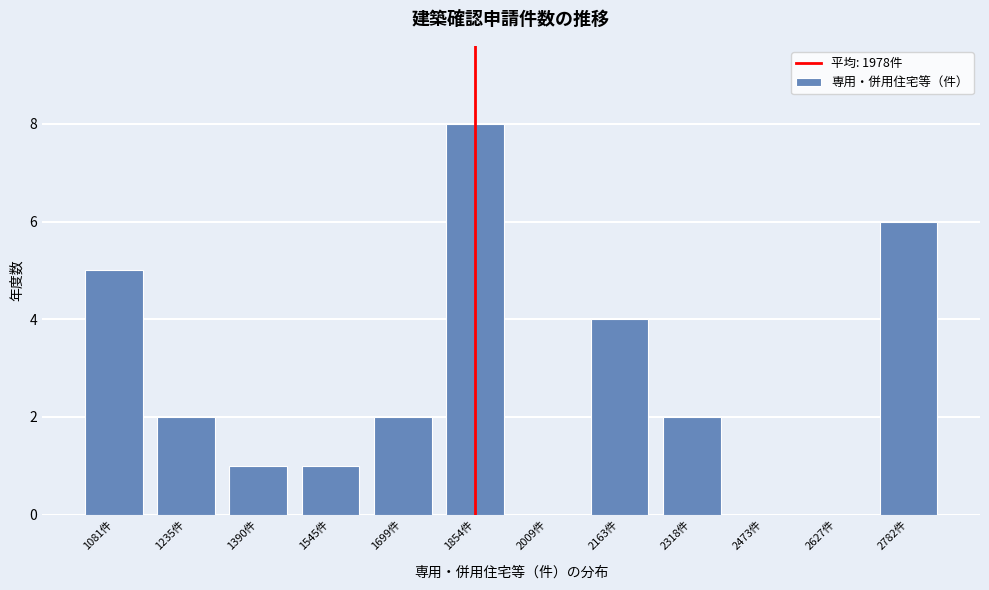

At which category does the chart reach its peak across all series?

1854件